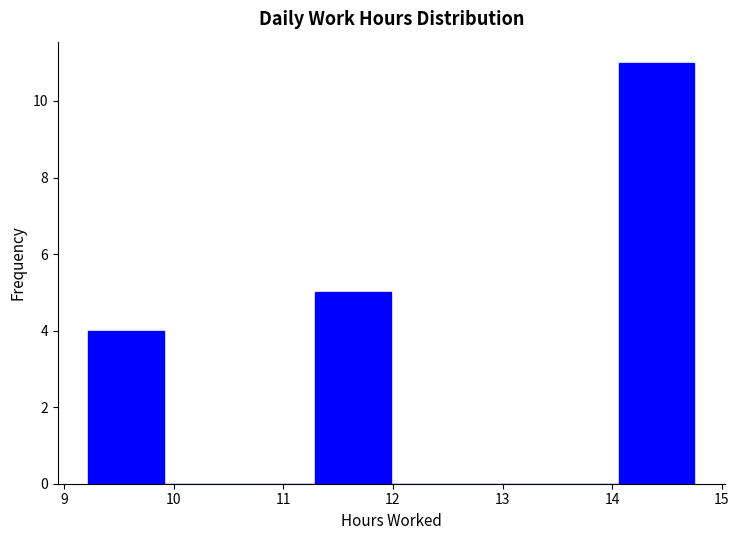

Which range on the x-axis has the tallest bar?

14.1 to 14.8